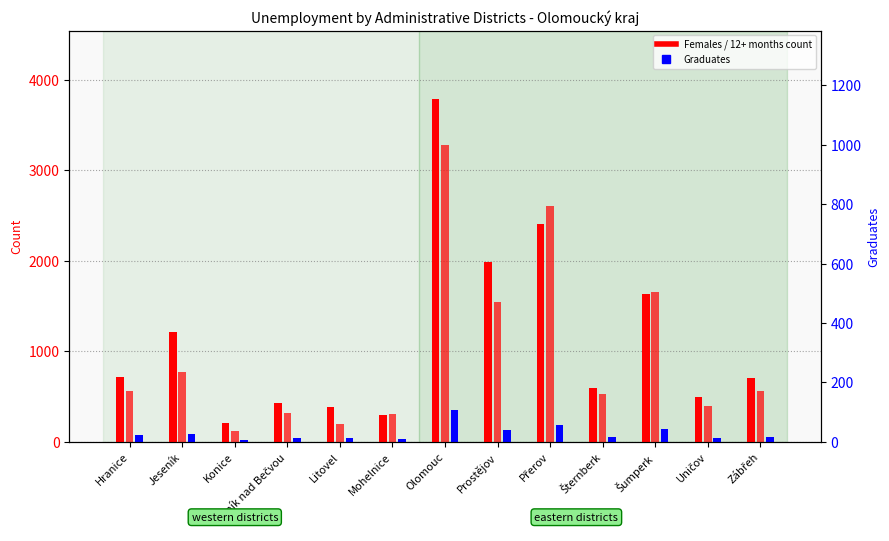

Between Litovel and Mohelnice, which series saw the biggest shift?

12+ months